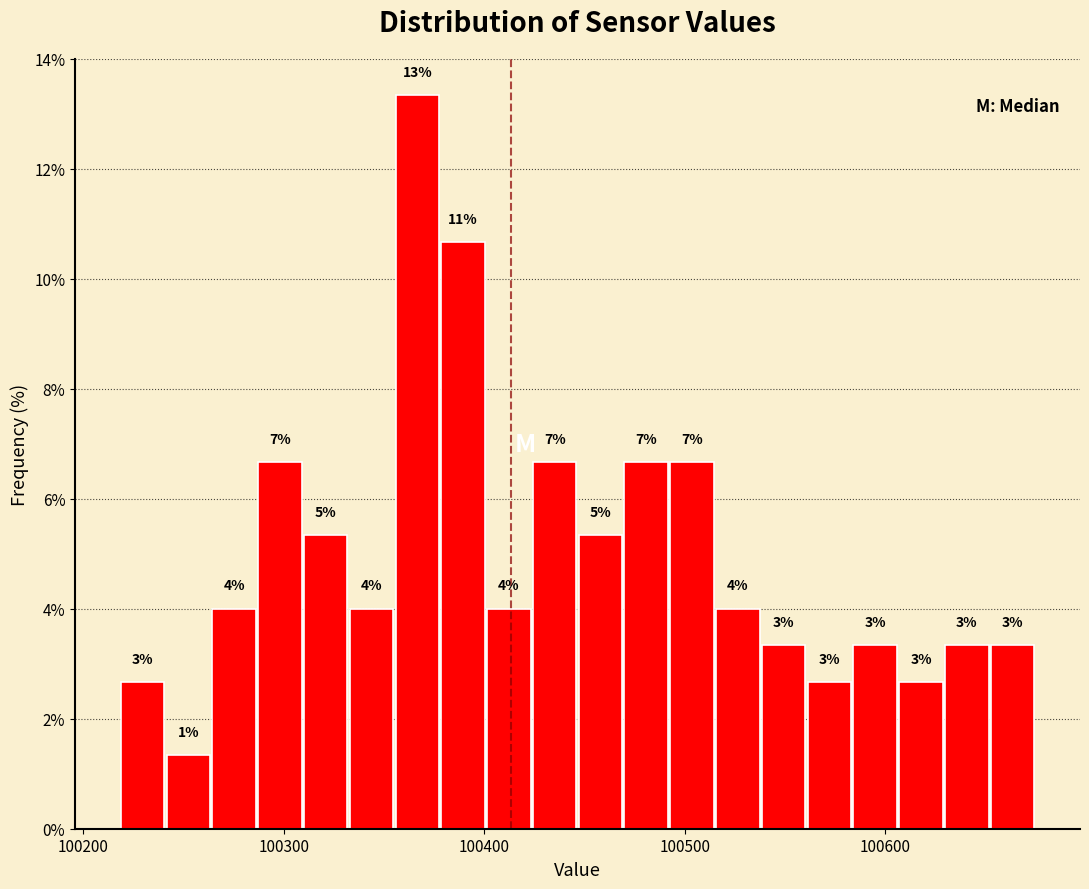

Around what value on the x-axis is the tallest bar? Give the approximate position of its centre, as read against the axis.

100370